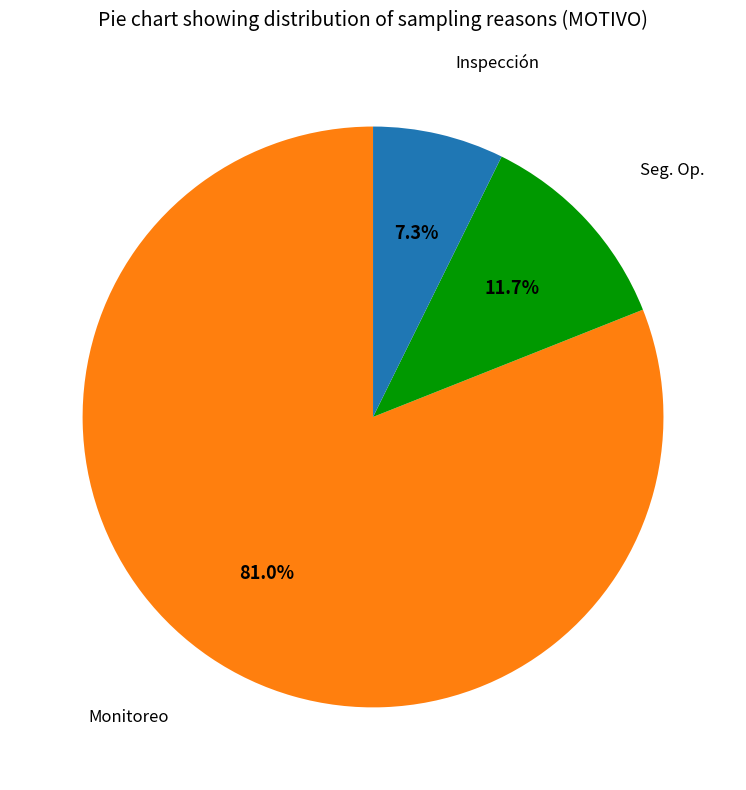

Does any single category account for the majority?

Yes